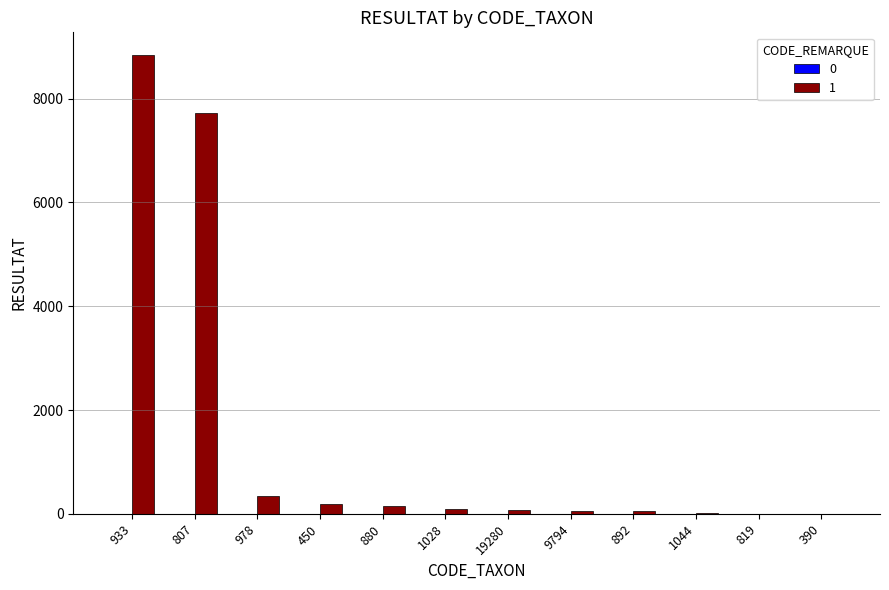

What is the sum of the values at 807 and 978?

8059